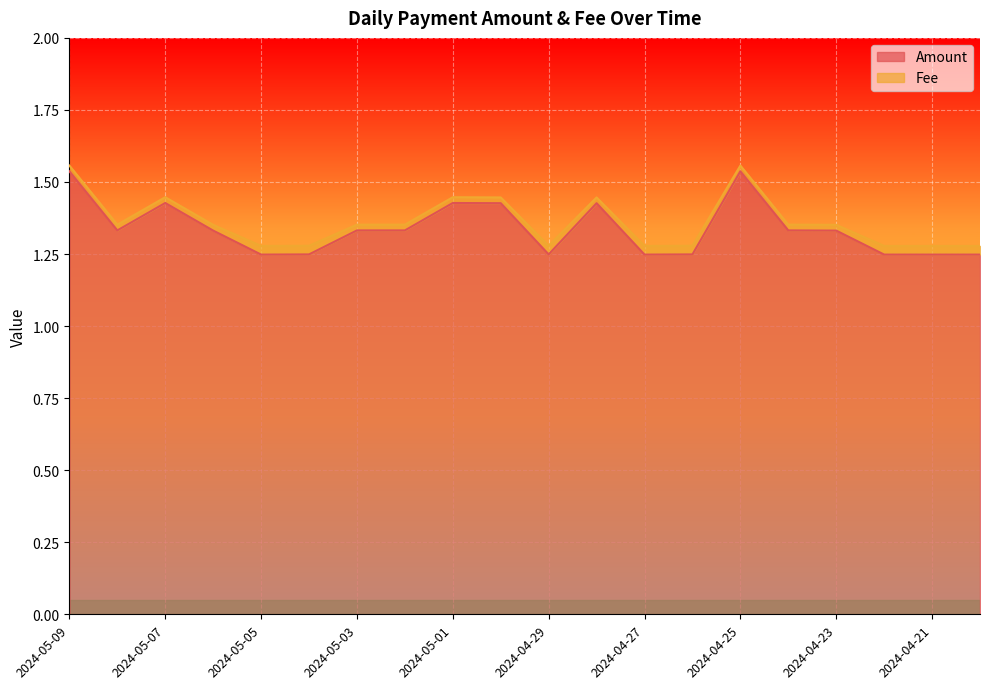

How many values are between 1 and 2?

20